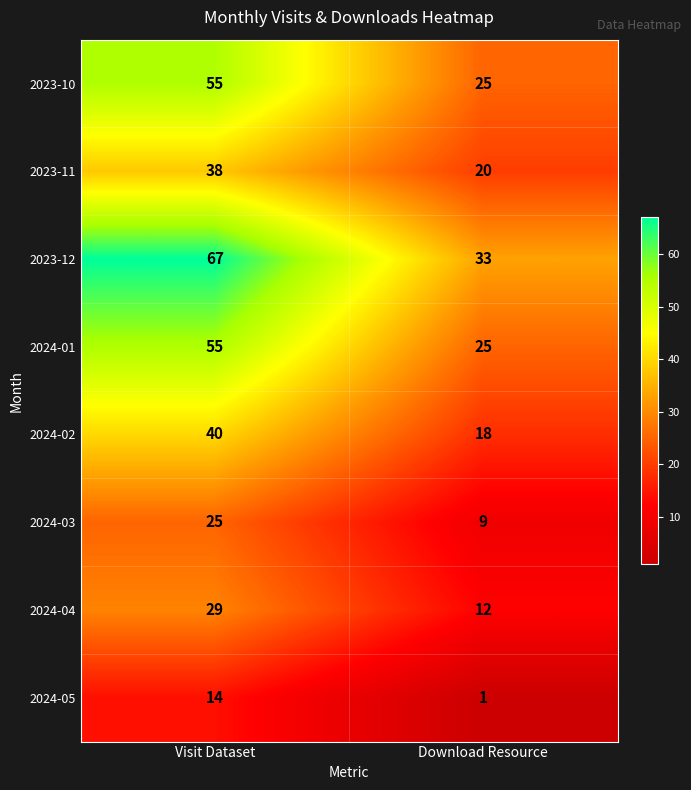

What is the greatest value displayed?

67